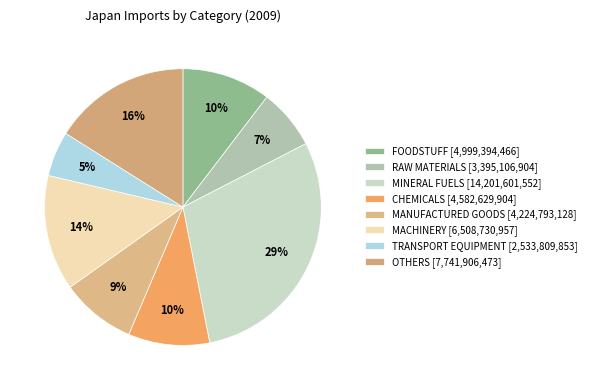

What is the smallest slice in the pie chart?

TRANSPORT EQUIPMENT